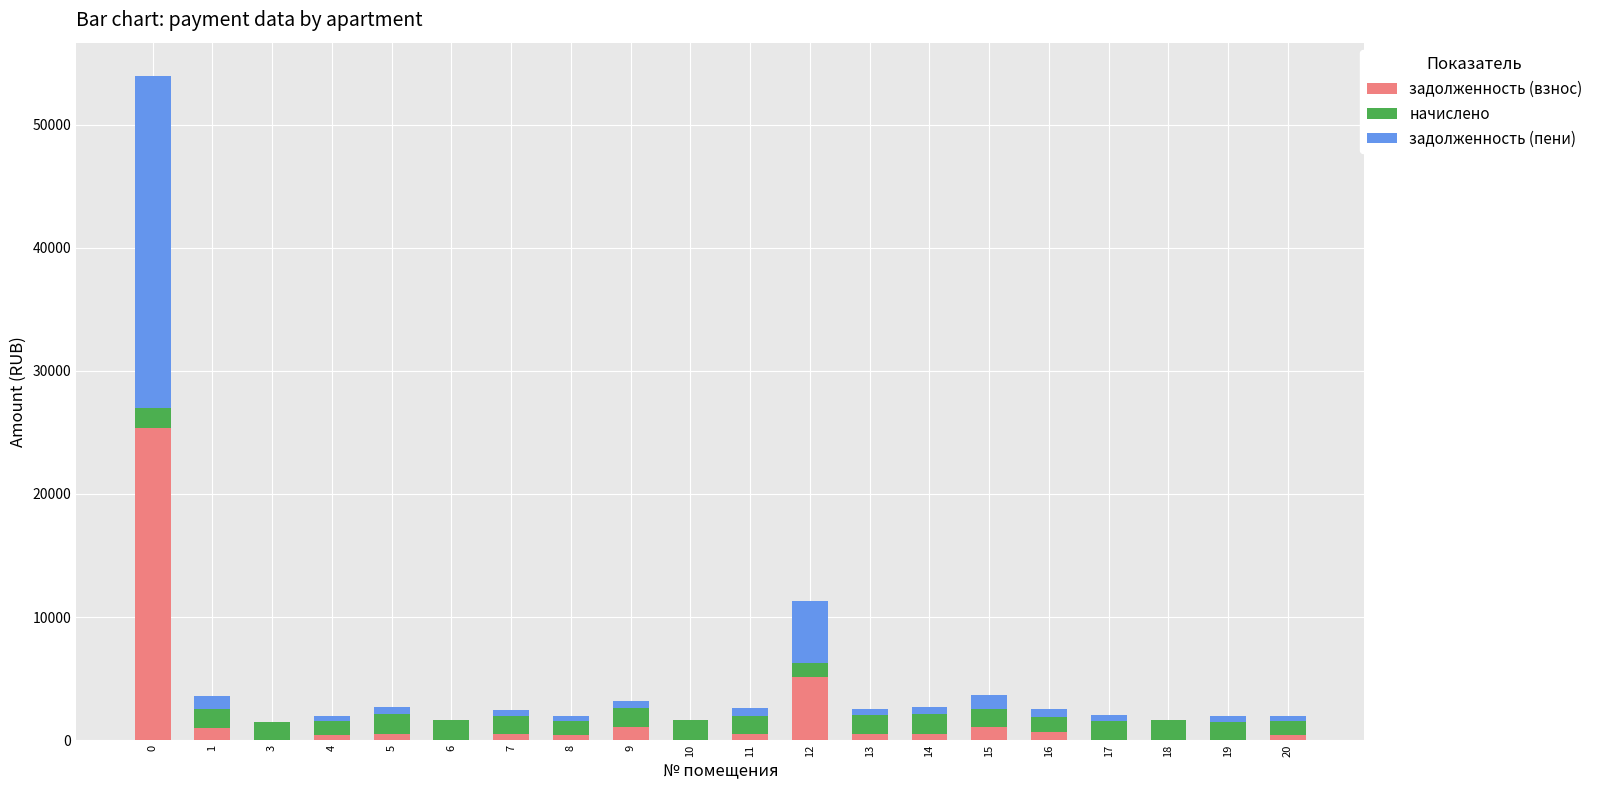

What is the maximum value for задолженность (взнос)?

25333.6